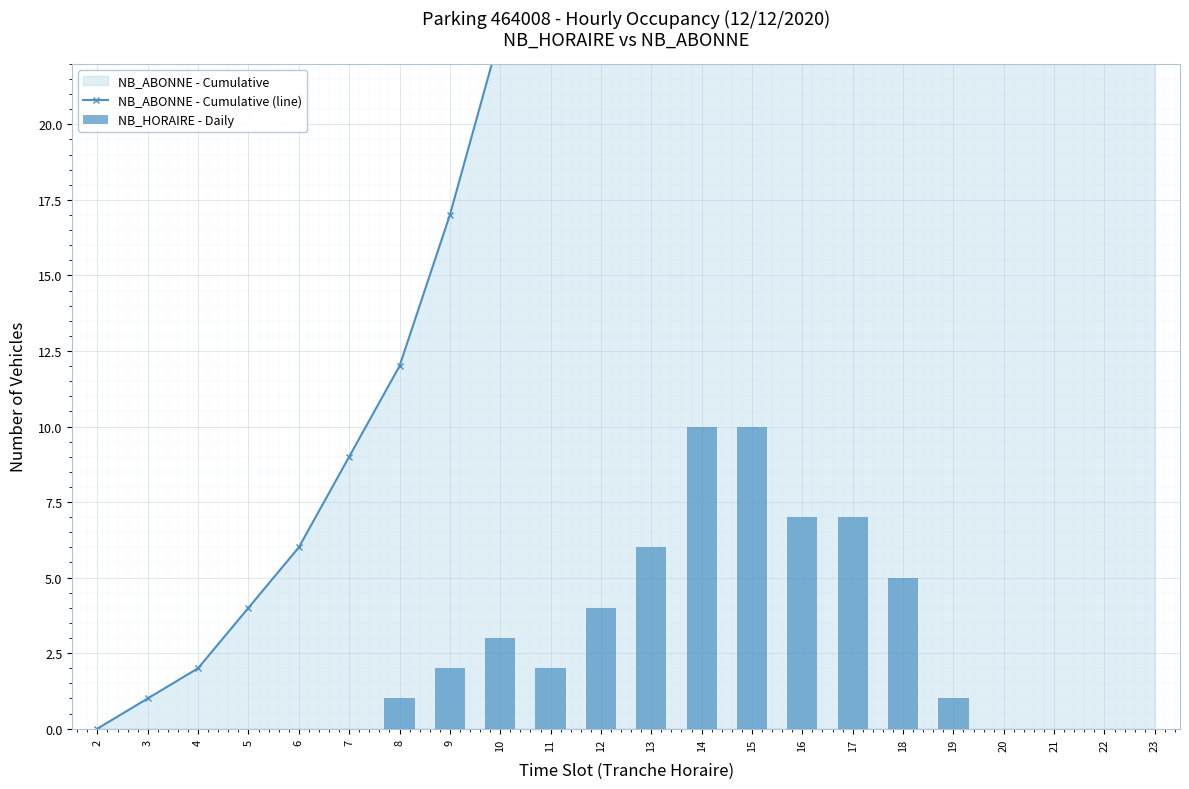

What is the total value across all series at 17?

71